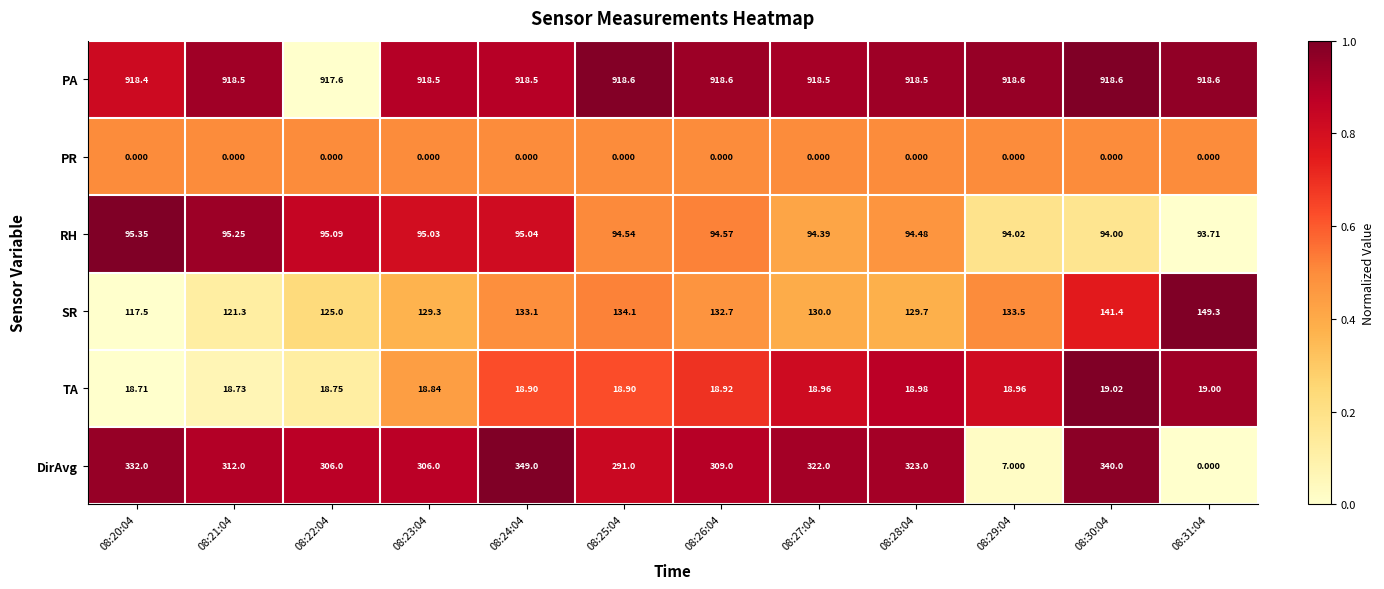

List the series in order of their peak value, highest first.

PA, DirAvg, SR, RH, TA, PR